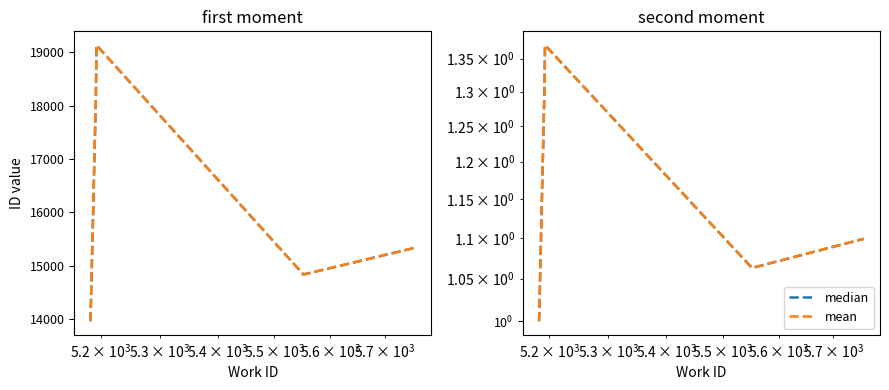

Does the chart display data point markers on the line(s)?

No